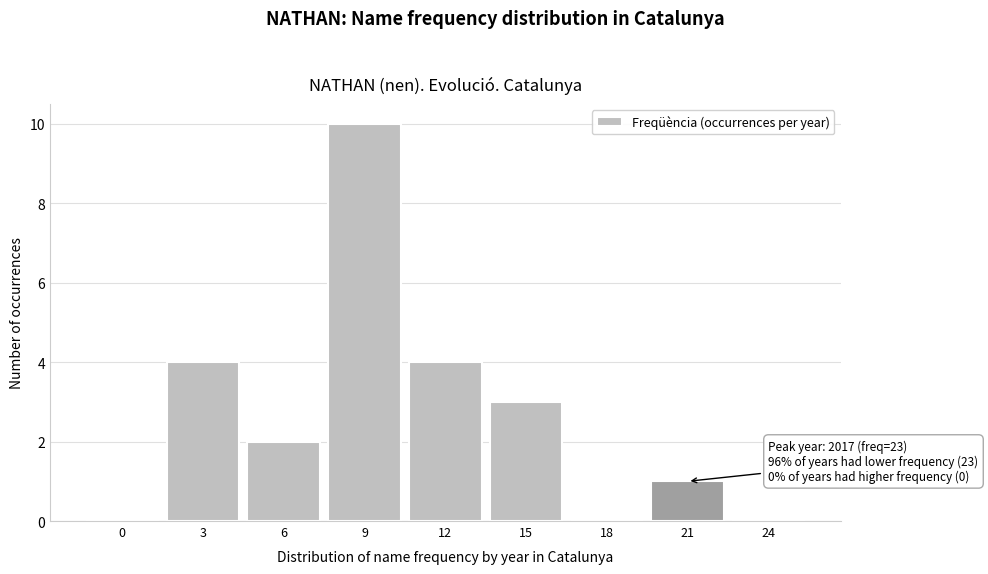

Reading left to right, list all the values displayed in this chart.

0=0	3=4	6=2	9=10	12=4	15=3	18=0	21=1	24=0